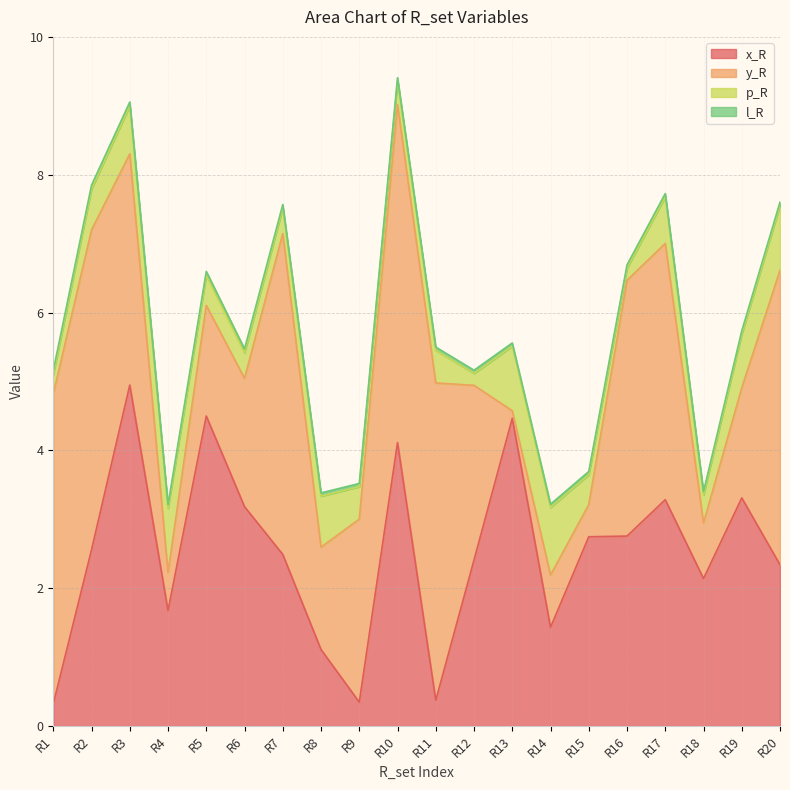

Reading left to right, what are all the values shown in this chart?

x_R: R1=0.3	R2=2.6	R3=4.9	R4=1.7	R5=4.5	R6=3.2	R7=2.5	R8=1.1	R9=0.3	R10=4.1	R11=0.4	R12=2.4	R13=4.5	R14=1.4	R15=2.7	R16=2.8	R17=3.3	R18=2.1	R19=3.3	R20=2.3
y_R: R1=4.5	R2=4.6	R3=3.4	R4=0.6	R5=1.6	R6=1.9	R7=4.7	R8=1.5	R9=2.7	R10=4.9	R11=4.6	R12=2.5	R13=0.1	R14=0.8	R15=0.5	R16=3.7	R17=3.7	R18=0.8	R19=1.6	R20=4.3
p_R: R1=0.3	R2=0.6	R3=0.7	R4=0.9	R5=0.4	R6=0.4	R7=0.4	R8=0.7	R9=0.5	R10=0.3	R11=0.5	R12=0.2	R13=0.9	R14=1.0	R15=0.4	R16=0.2	R17=0.7	R18=0.4	R19=0.8	R20=0.9
l_R: R1=0.1	R2=0.1	R3=0.1	R4=0.1	R5=0.1	R6=0.1	R7=0.0	R8=0.0	R9=0.0	R10=0.0	R11=0.0	R12=0.0	R13=0.0	R14=0.0	R15=0.0	R16=0.0	R17=0.0	R18=0.0	R19=0.0	R20=0.0